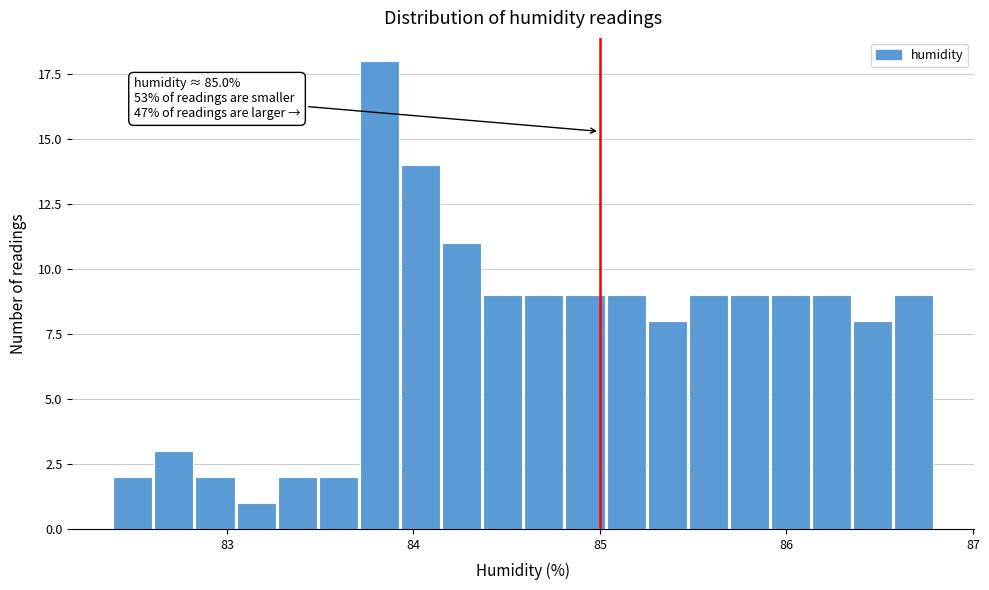

Around what value on the x-axis is the tallest bar? Give the approximate position of its centre, as read against the axis.

83.8